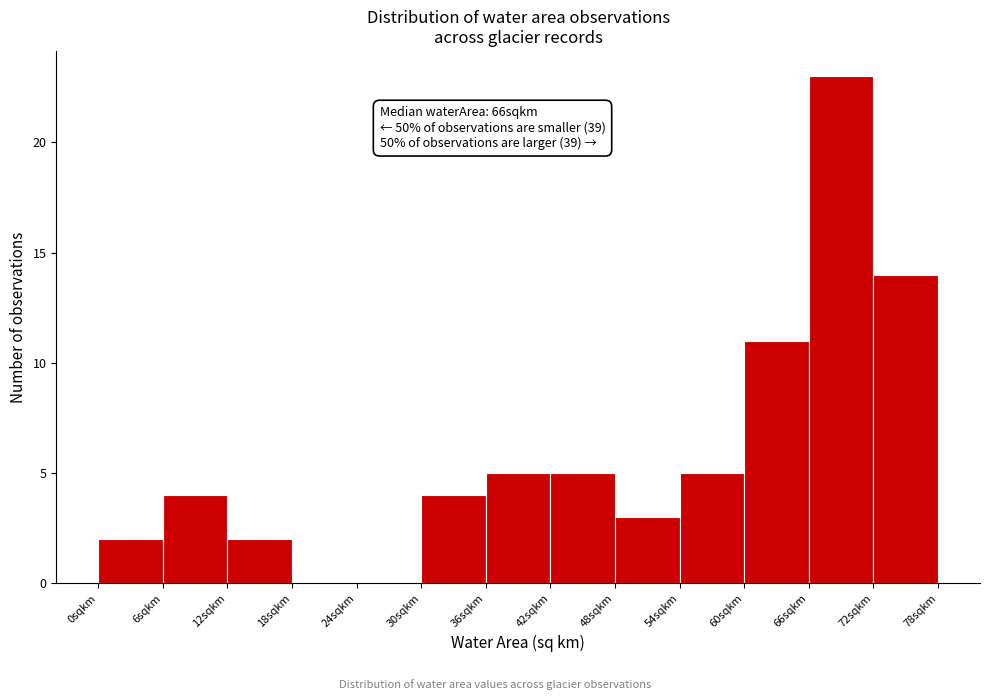

Over which range of the x-axis is the bar tallest?

66 to 72